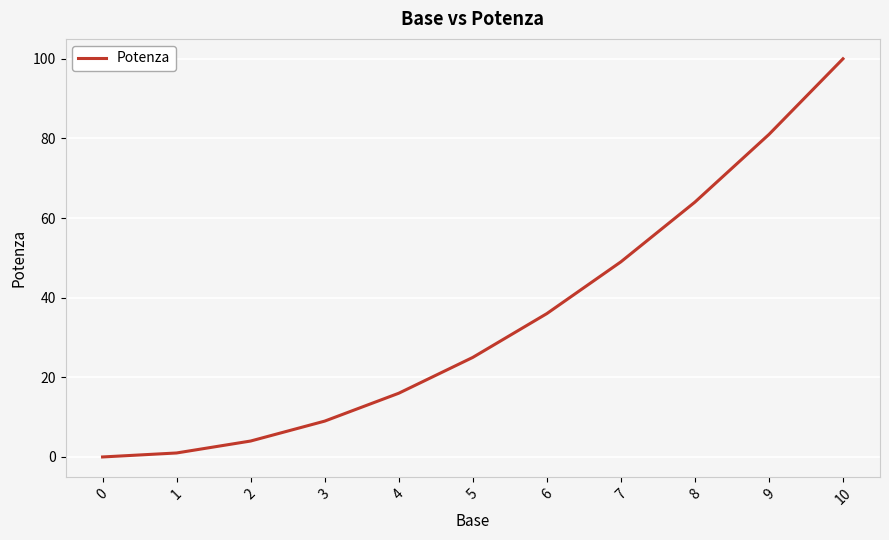

List the labels in order of value, smallest first.

0, 1, 2, 3, 4, 5, 6, 7, 8, 9, 10